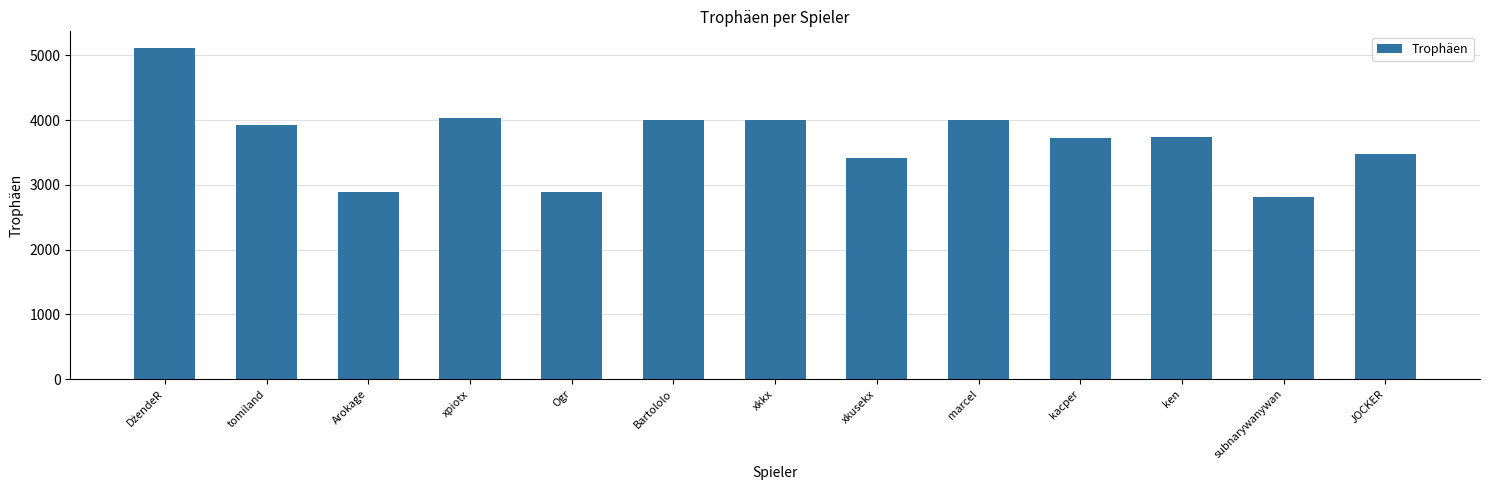

True or false: the data shows 2181 at ken.

False